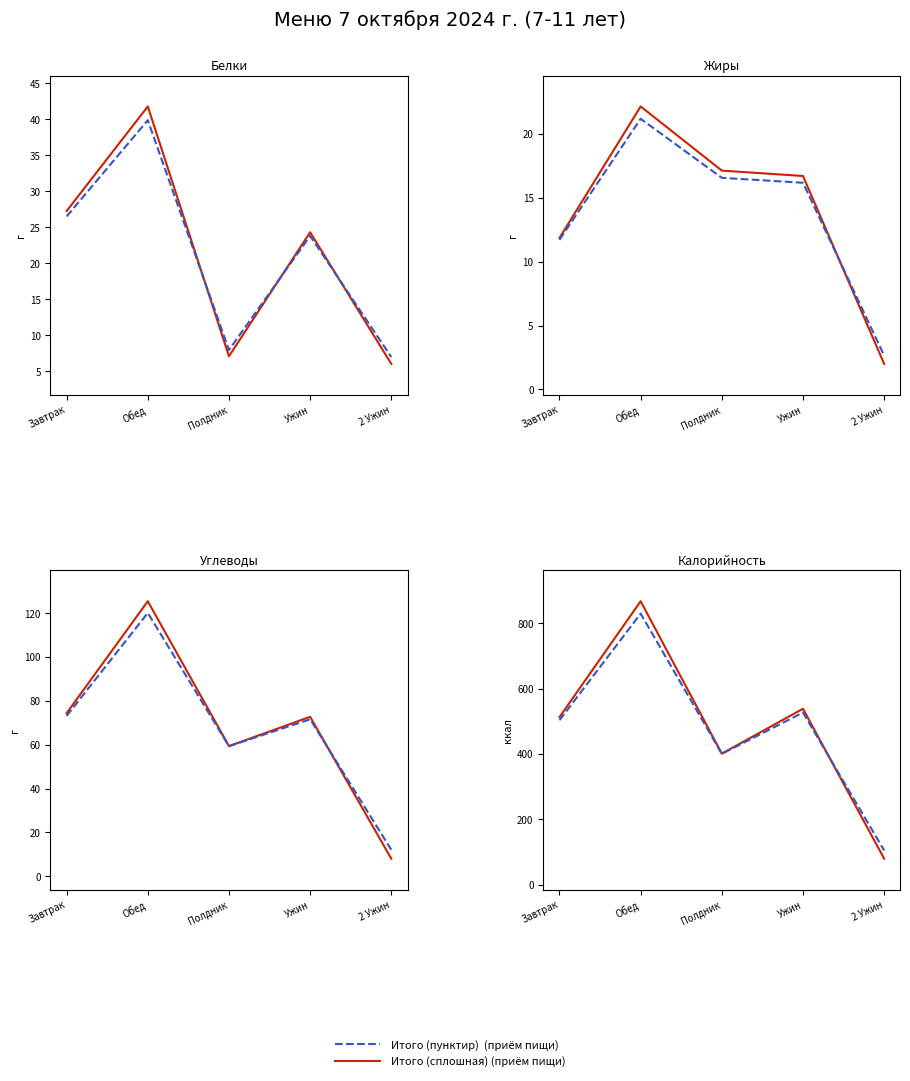

Rank the series at Обед from highest to lowest value.

Итого (сплошная), Итого (пунктир)